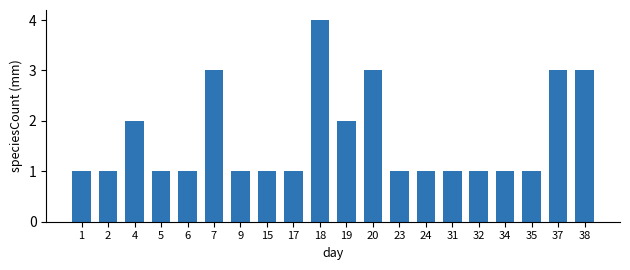

What is the value of the 11th bar from the left?

2